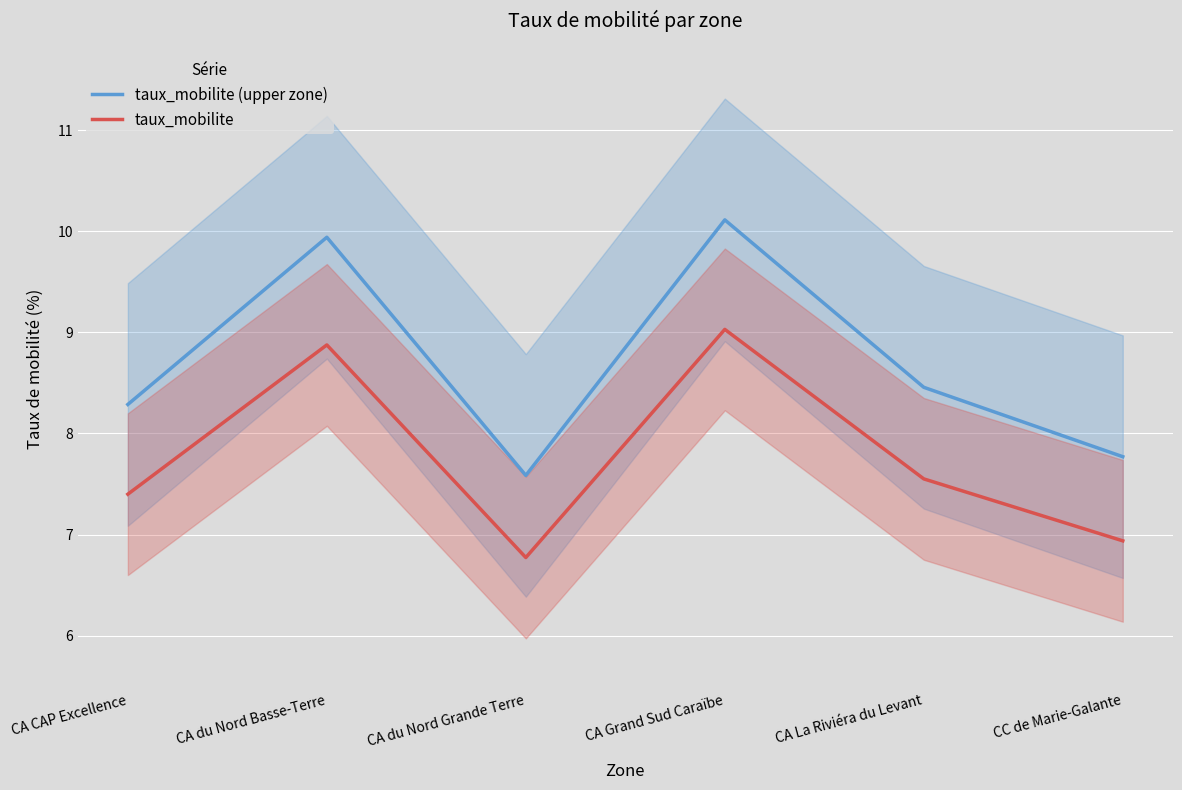

What is the sum of the taux_mobilite values at CA Grand Sud Caraïbe and CA du Nord Grande Terre?

15.8